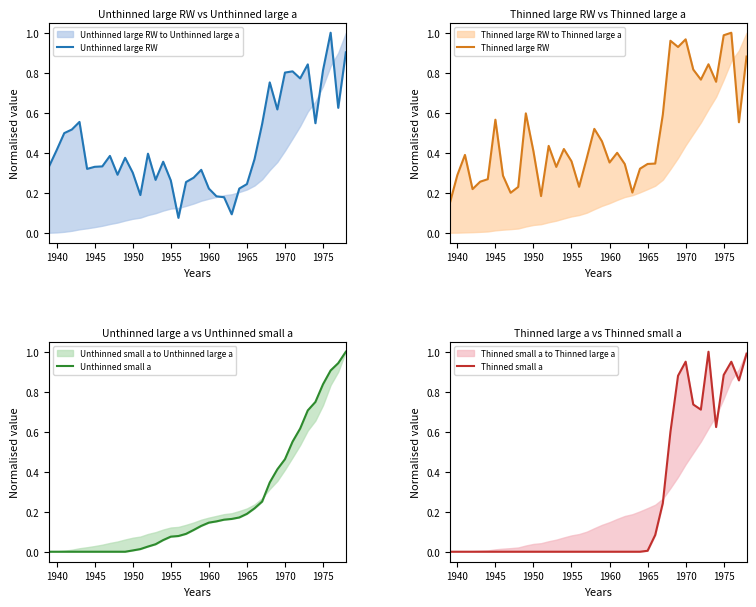

How many intersections are there between Unthinned small a and Unthinned large RW?

7